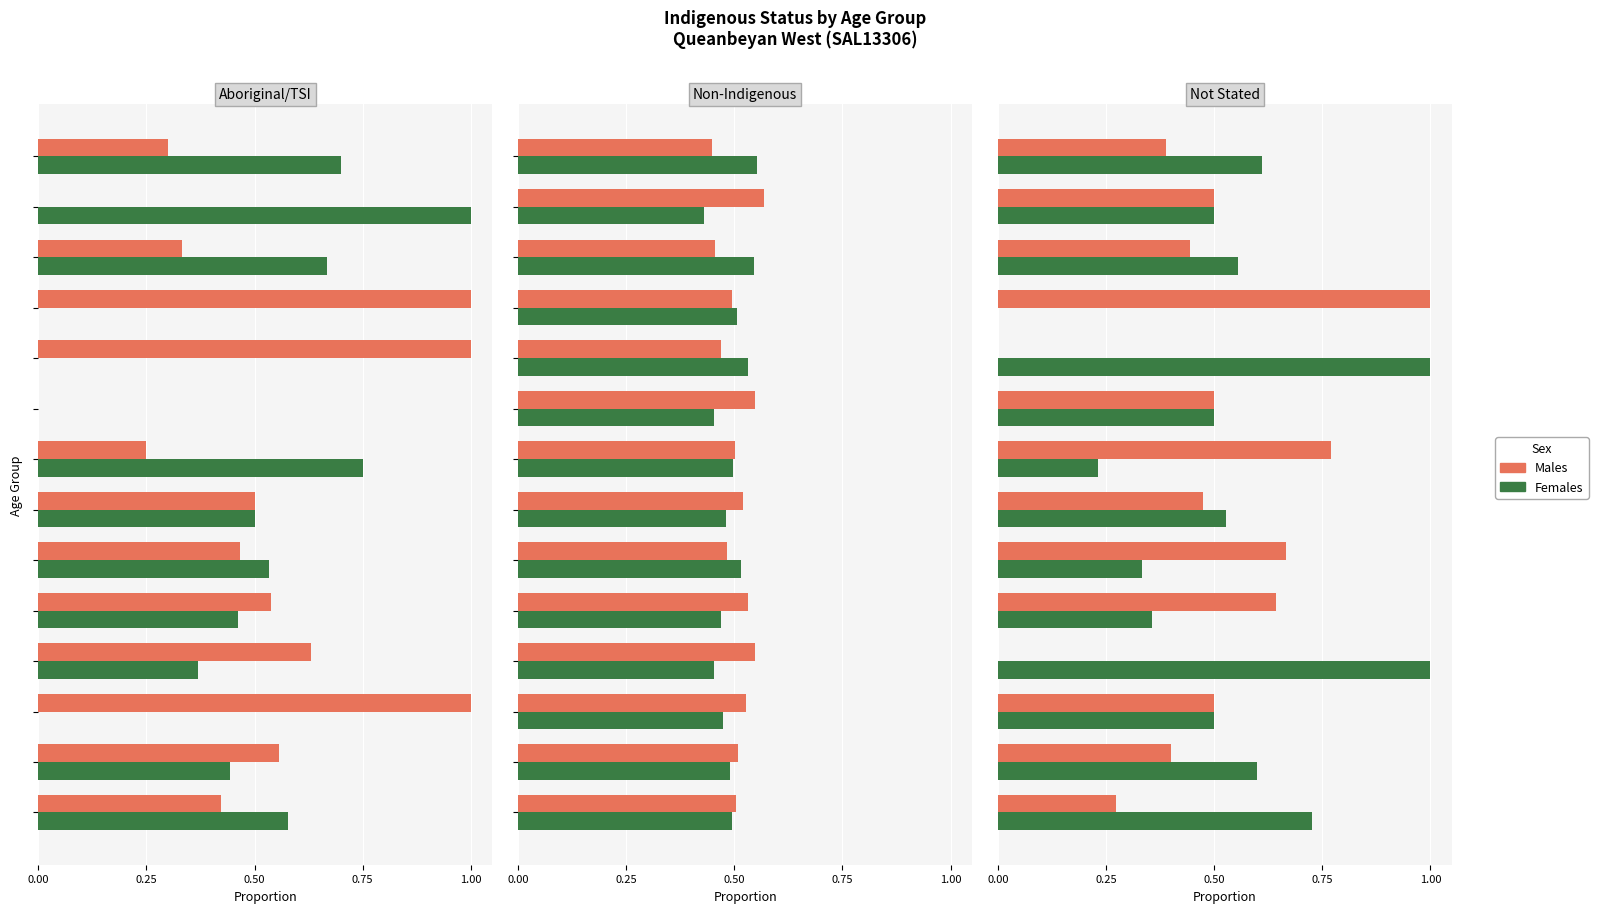

What is the maximum value shown in the chart?

1.0